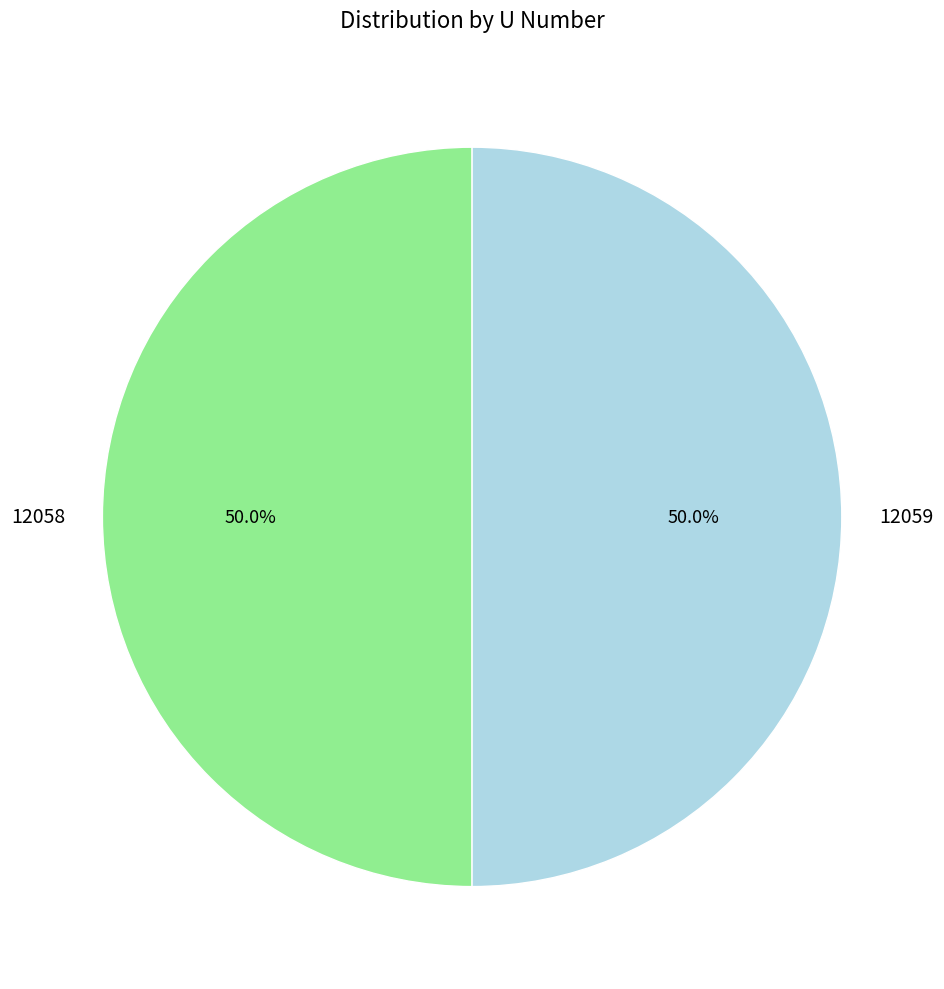

What is the ratio of the value at 12058 to the value at 12059?

1.0